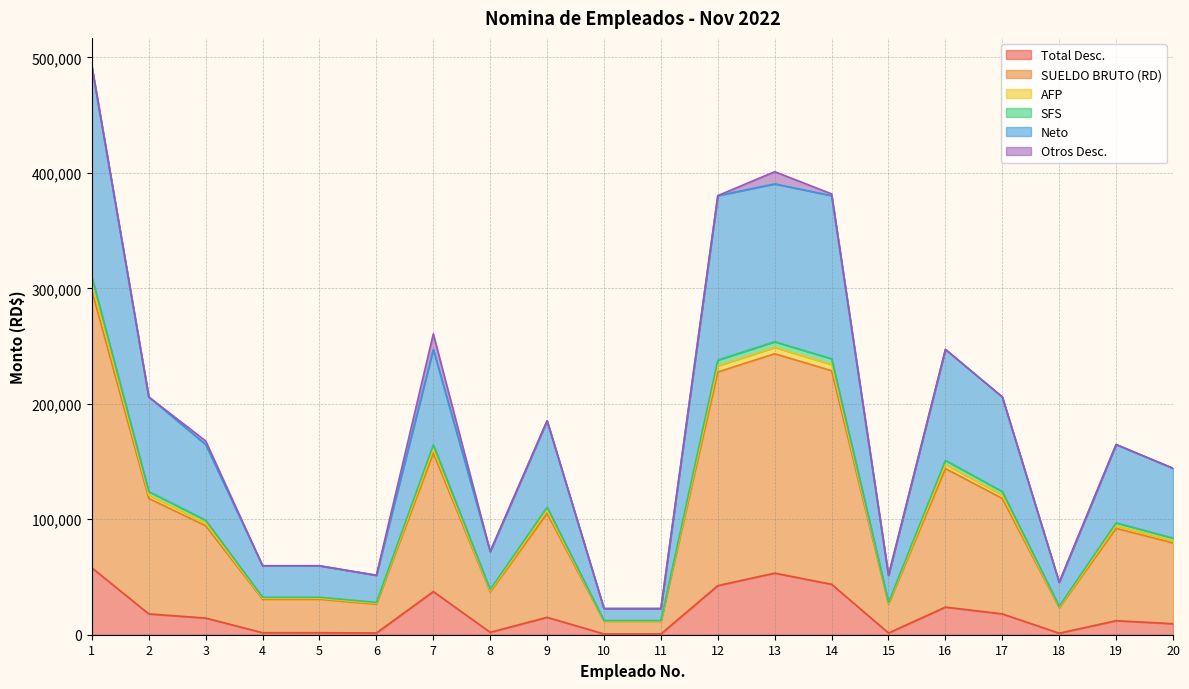

The value of Total Desc. at 2 is 18040.4. True or false?

True